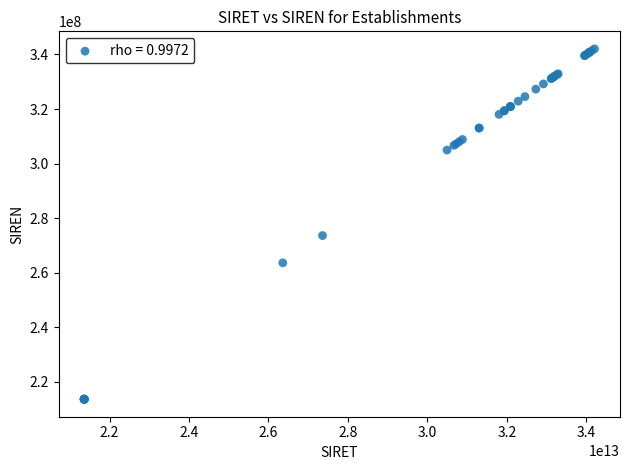

What Y value in the scatter plot is closest to 277828462?

273600890